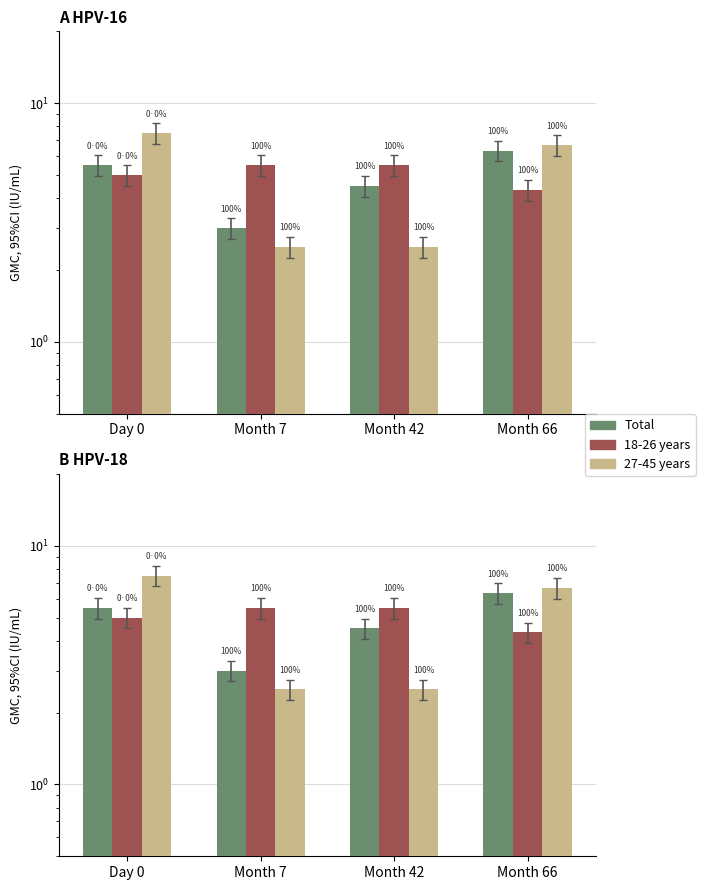

What is the difference between the maximum and minimum values in the 18-26 years series?

1.2